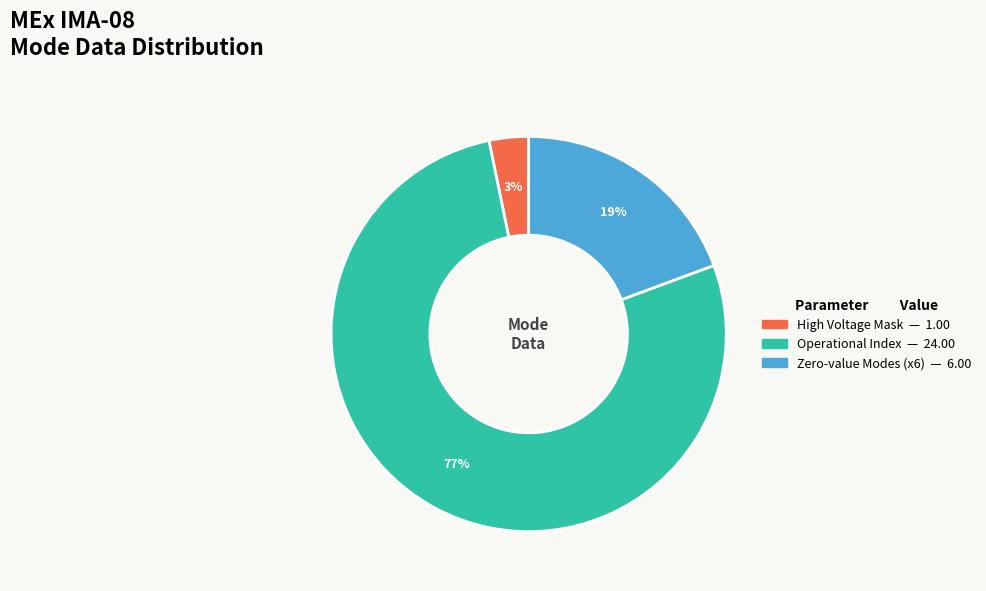

To the nearest percent, what is the average slice percentage?

33%